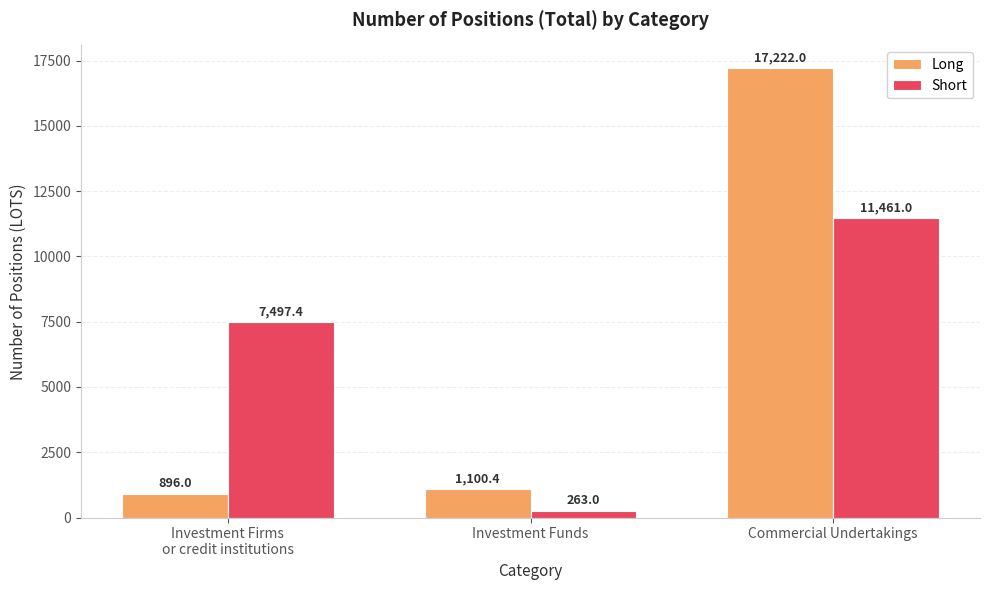

What is the total value across all series at Investment Firms
or credit institutions?

8393.4